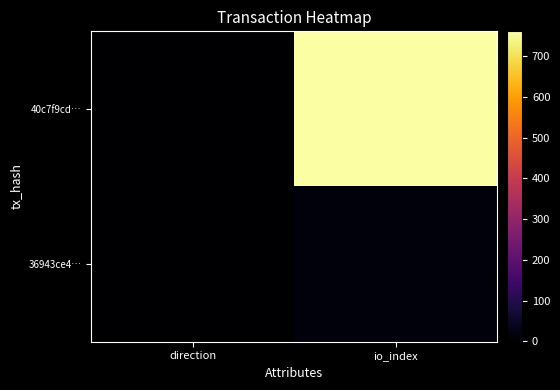

At how many categories does at least one series exceed 209?

1